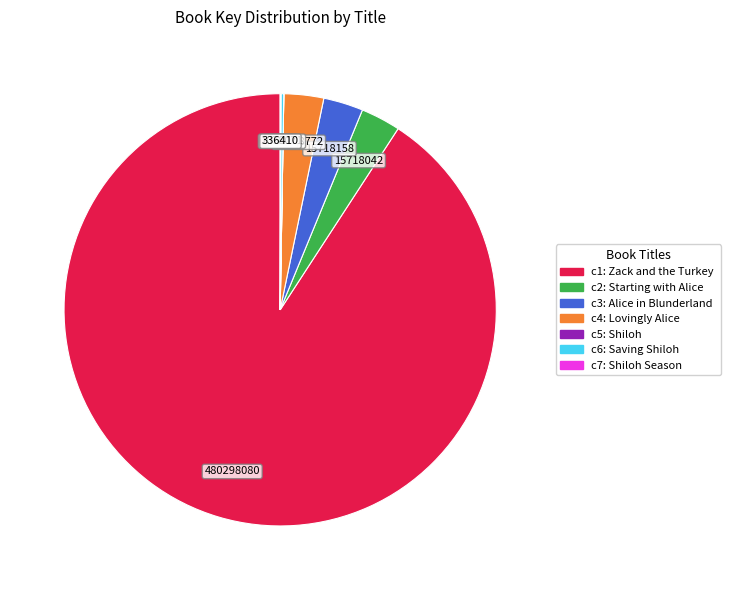

Is there a majority slice in this chart?

Yes